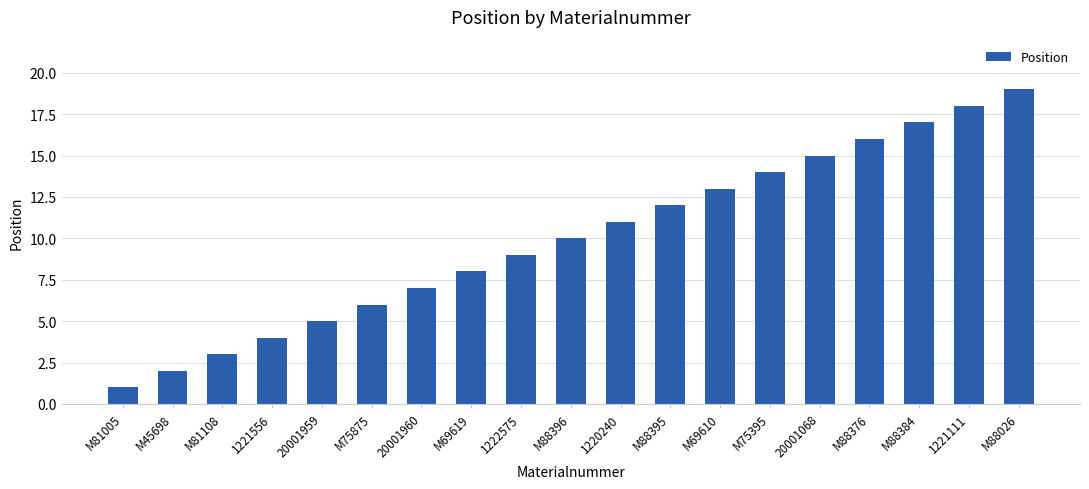

What is the difference between the second highest and second lowest values?

16